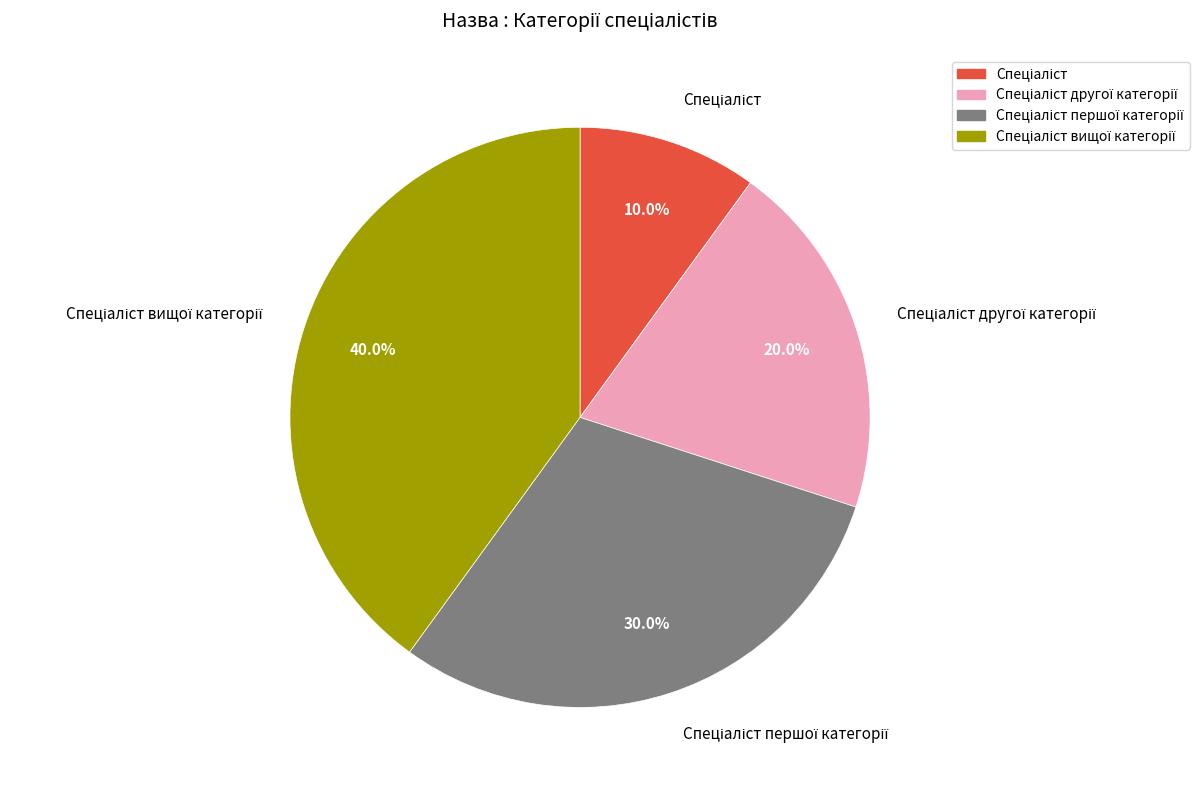

Is there any slice that represents more than half of the pie?

No